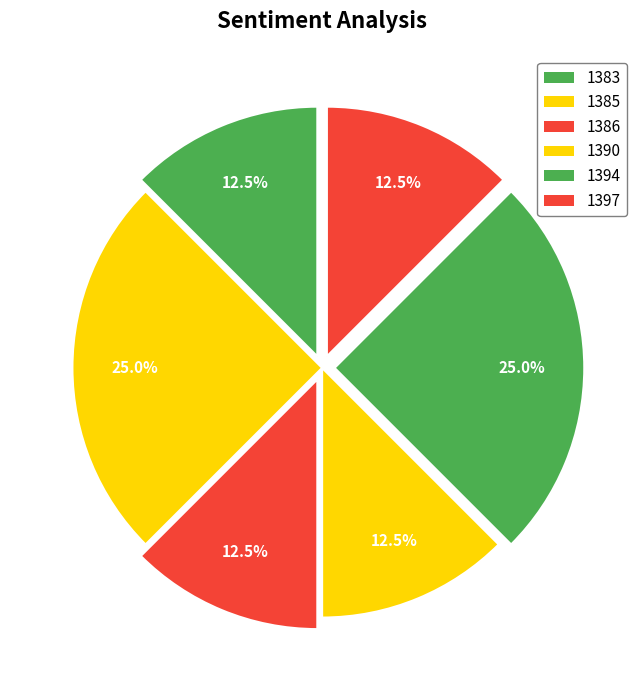

Which slice is the smallest?

1383